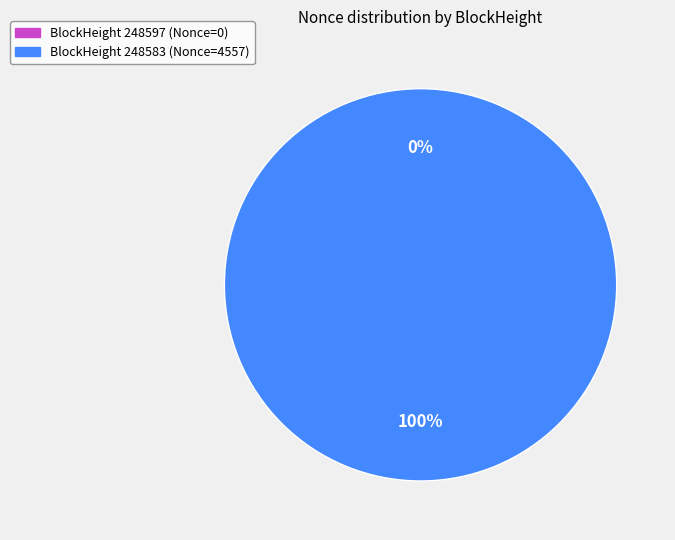

What is the largest slice in the pie chart?

248583